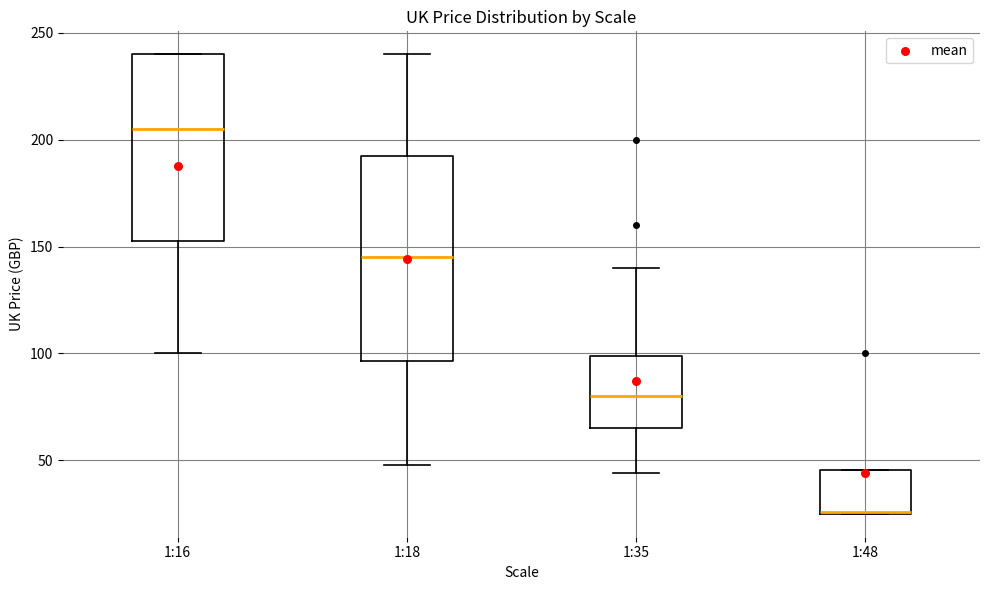

Reading left to right, transcribe this box plot: for each box, give where its median line is, the range the box spans, and where its two whiskers end, as read against the y-axis. The values are not printed on the chart, so give them approximately, as read against the axis.

1:16: median 205, box 150 to 240, whiskers 100 to 240
1:18: median 145, box 95 to 190, whiskers 50 to 240
1:35: median 80, box 65 to 100, whiskers 45 to 140
1:48: median 25, box 25 to 45, whiskers 25 to 45